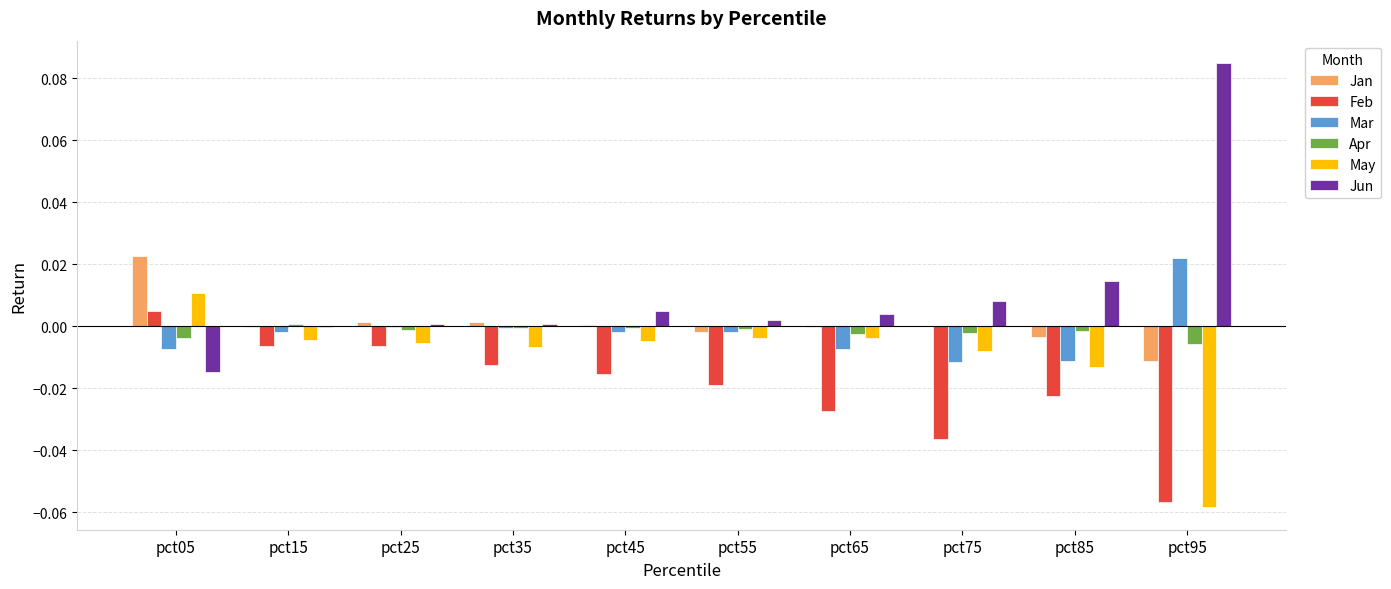

Are the bars horizontal?

No